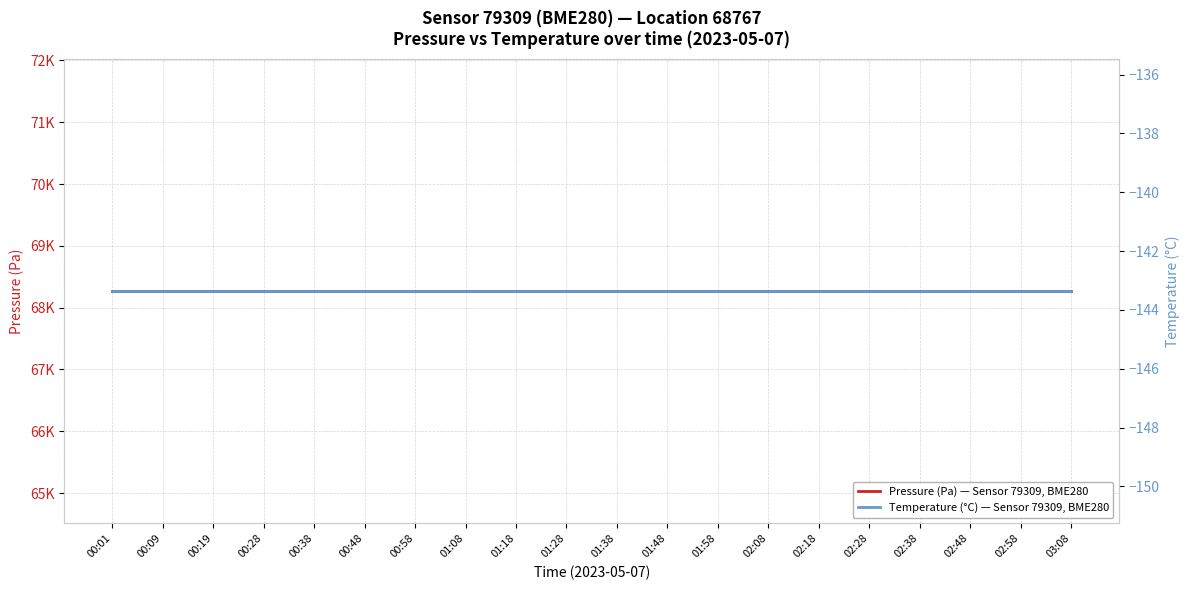

List the series in order of their peak value, lowest first.

Temperature (°C) — Sensor 79309, BME280, Pressure (Pa) — Sensor 79309, BME280